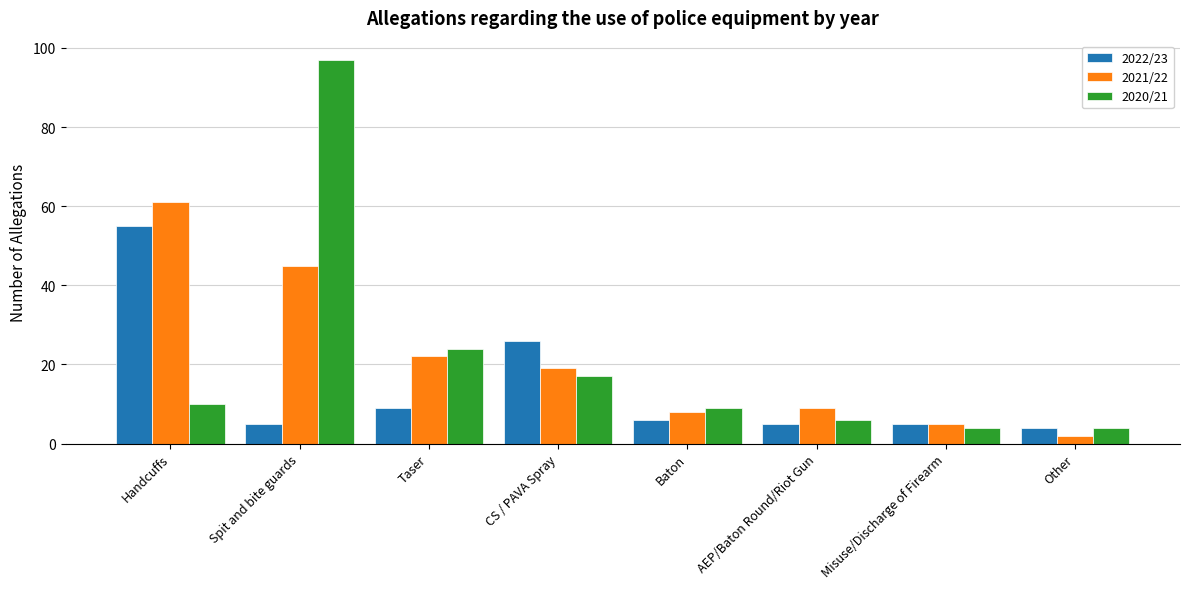

Which category has the lowest value in the 2022/23 series?

Other